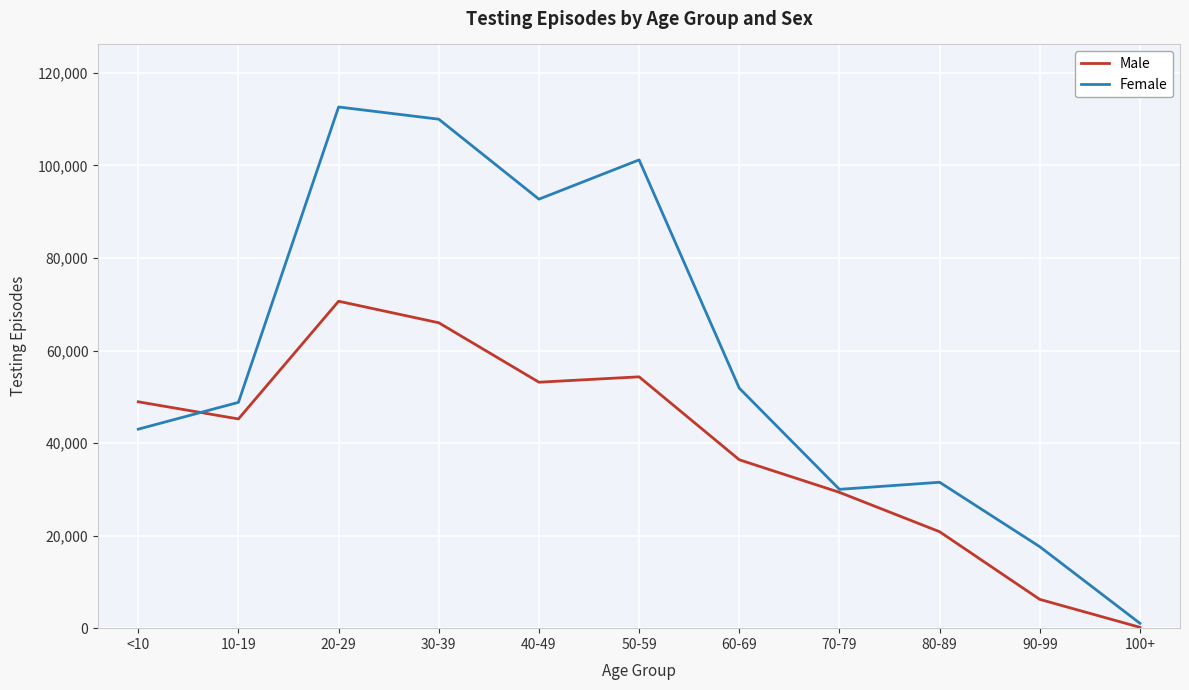

List the series in order of their overall mean, highest first.

Female, Male